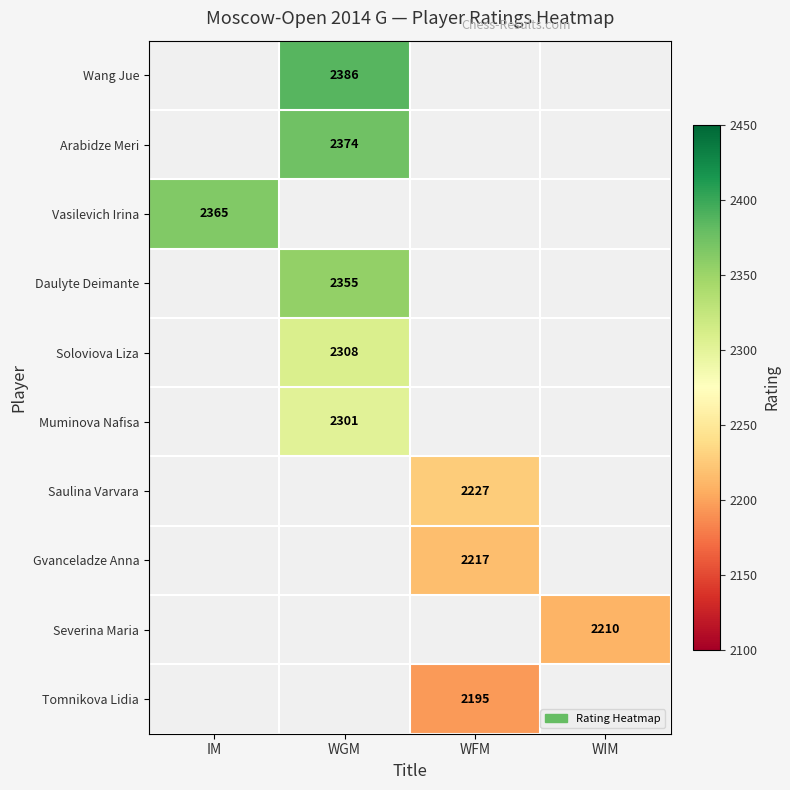

Is it true that Arabidze Meri equals 2374 at WGM?

True